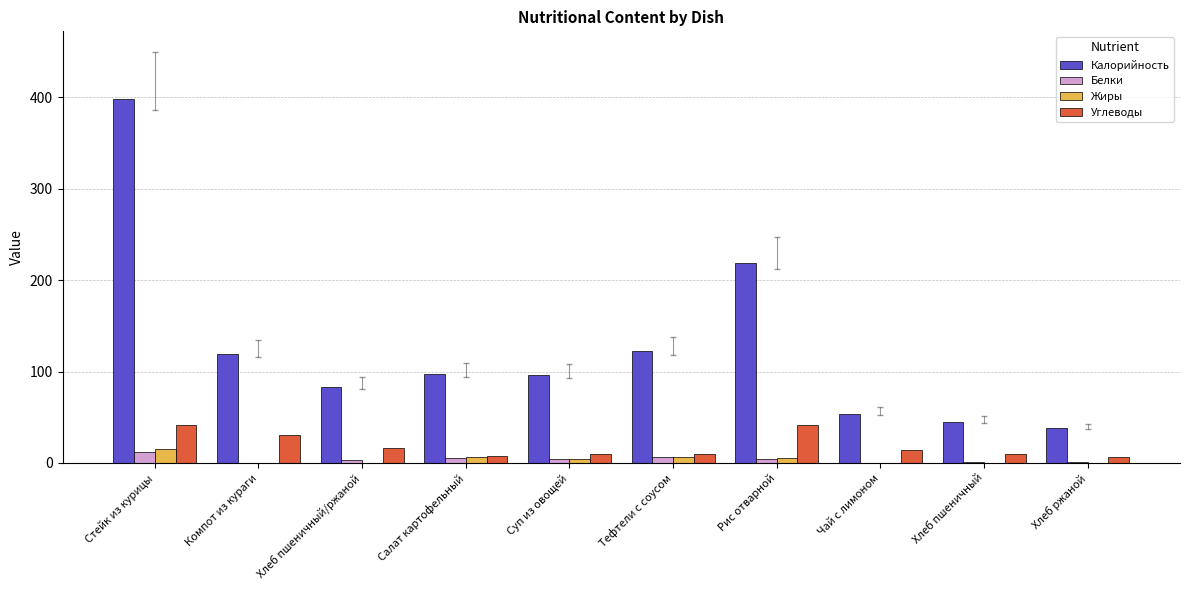

Is it true that Углеводы equals 8.0 at Салат картофельный?

True